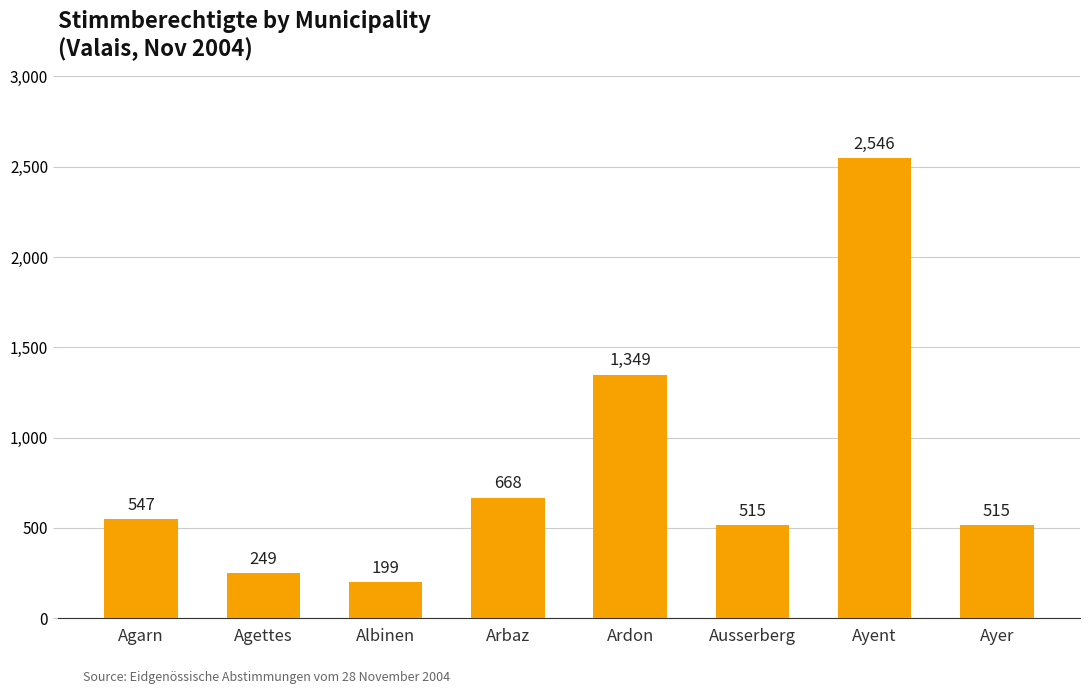

How many data points does each series have?

8